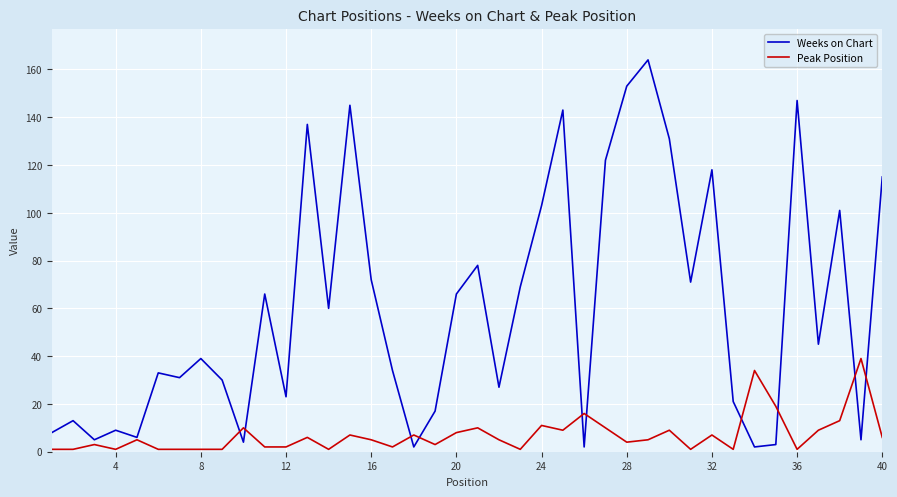

Which series has the largest total across all categories?

Weeks on Chart